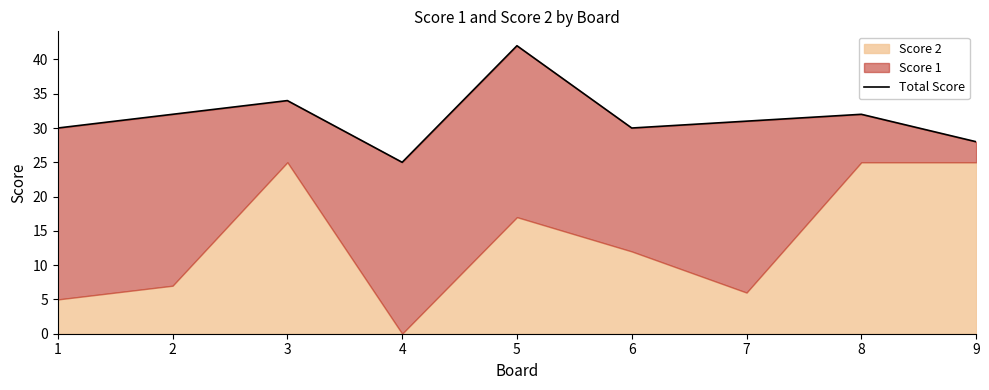

True or false: there are more than 1 points higher than both neighbors.

True